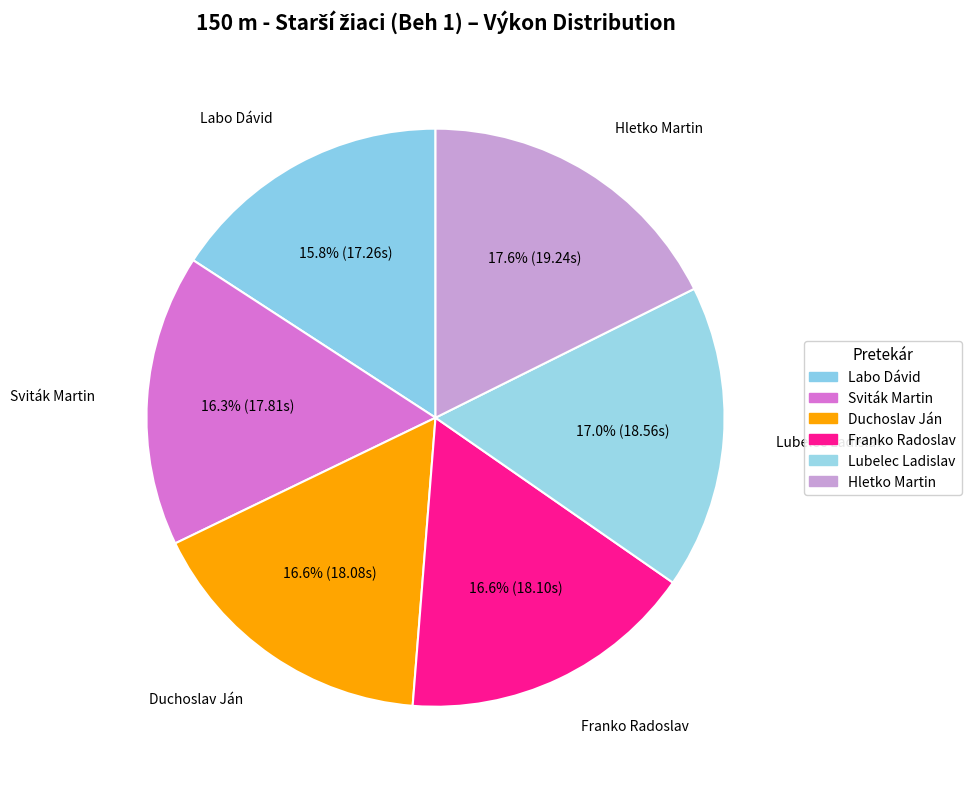

What is the smallest slice in the pie chart?

Labo Dávid